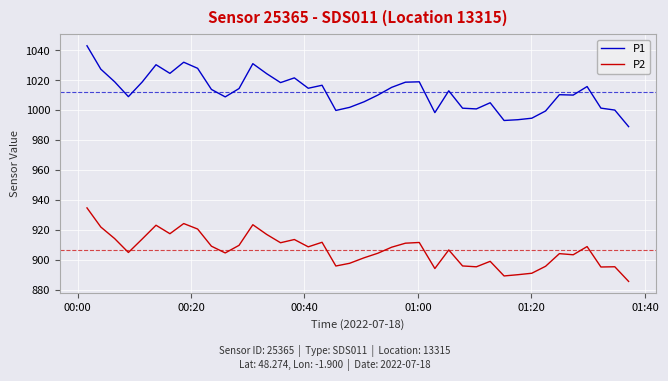

What is the smallest value displayed?

885.9